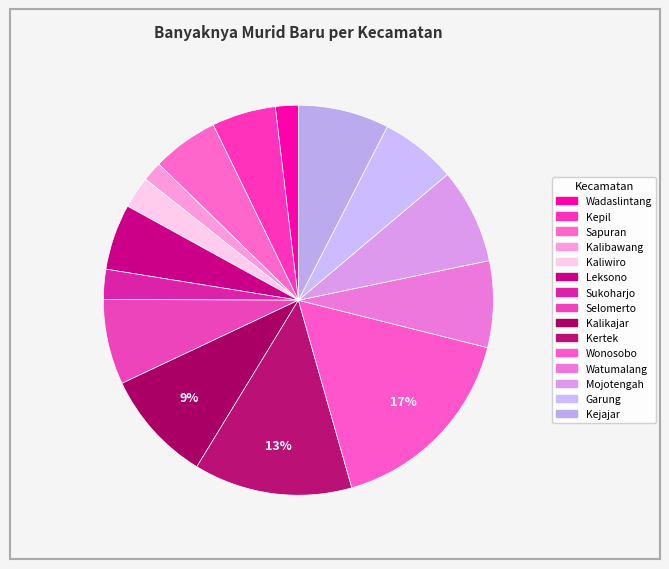

To the nearest percent, what portion does Kaliwiro represent?

3%